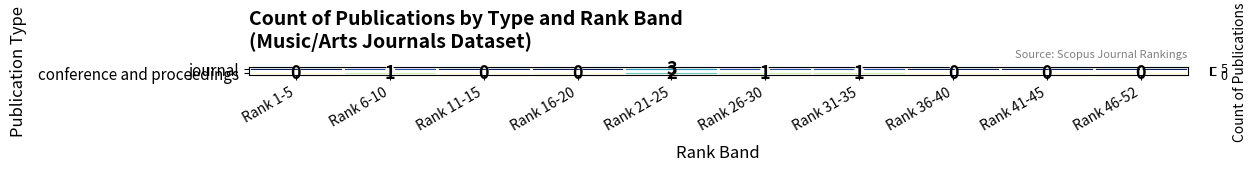

What is the total value across all series at Rank 16-20?

5